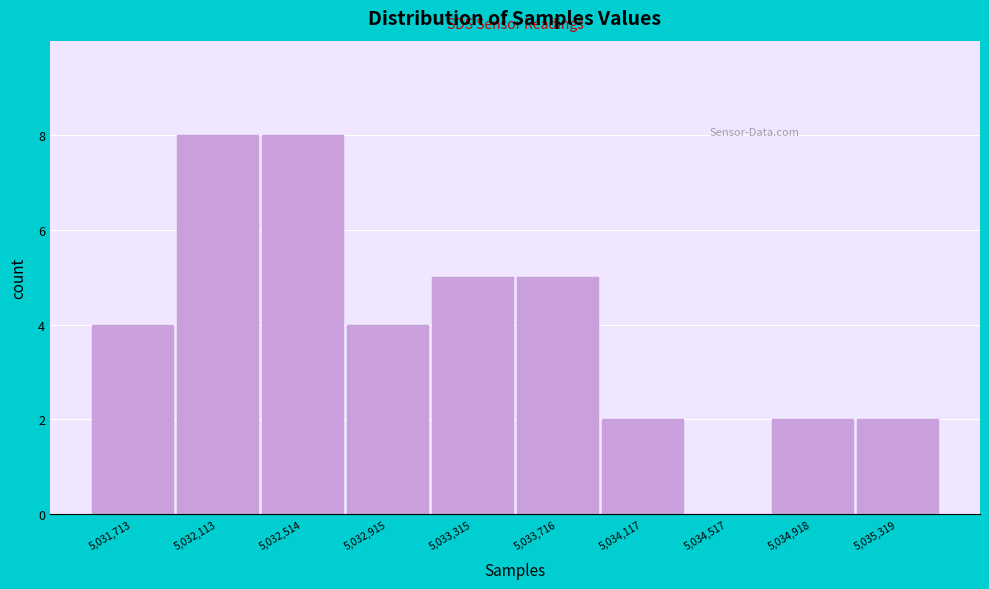

Reading left to right, what are all the values shown in this chart?

5,031,713=4	5,032,113=8	5,032,514=8	5,032,915=4	5,033,315=5	5,033,716=5	5,034,117=2	5,034,517=0	5,034,918=2	5,035,319=2